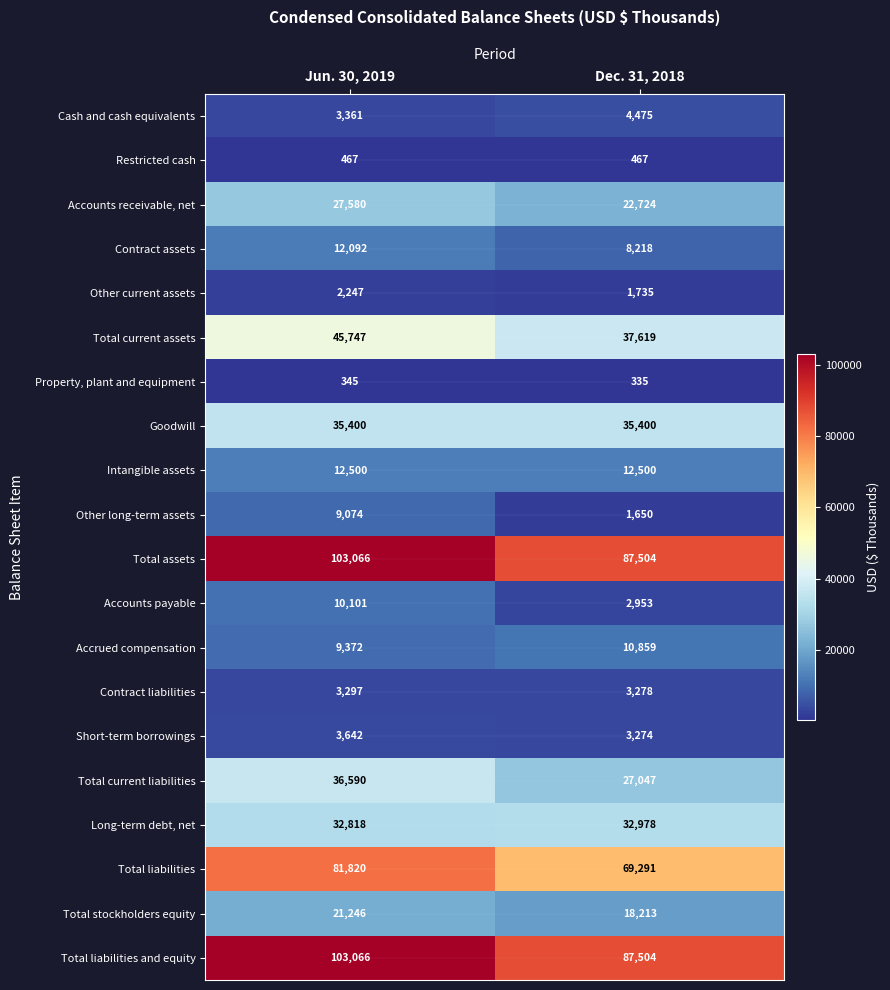

Which category has the lowest value in the Total liabilities and equity series?

Dec. 31, 2018